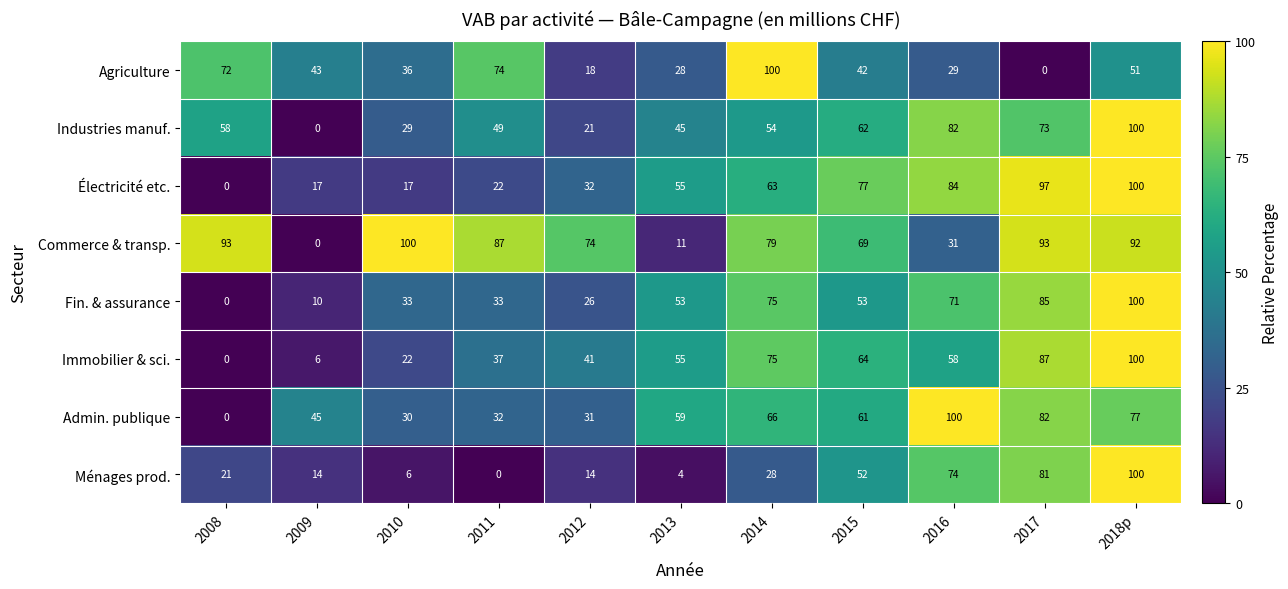

What is the difference between the maximum and minimum values in the Commerce & transp. series?

100